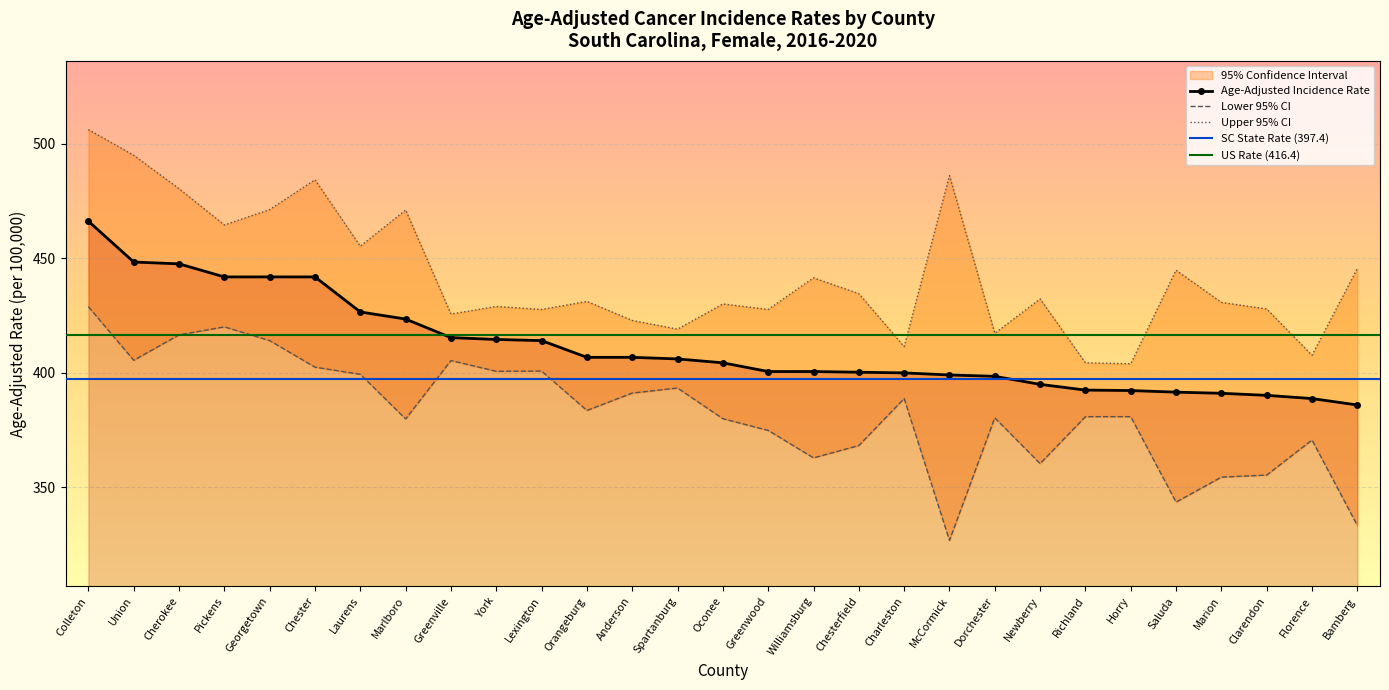

What is the minimum value for Age-Adjusted Incidence Rate?

386.0